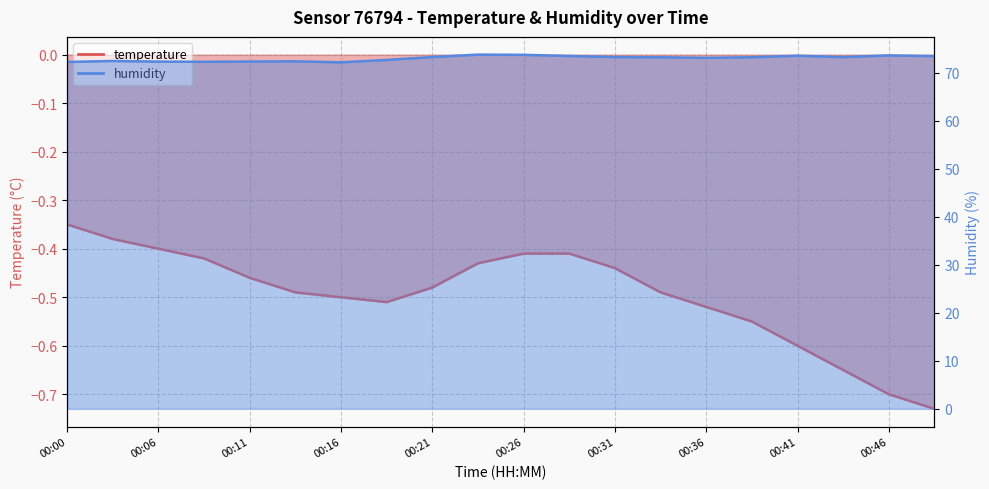

Which series has the widest spread of values?

humidity